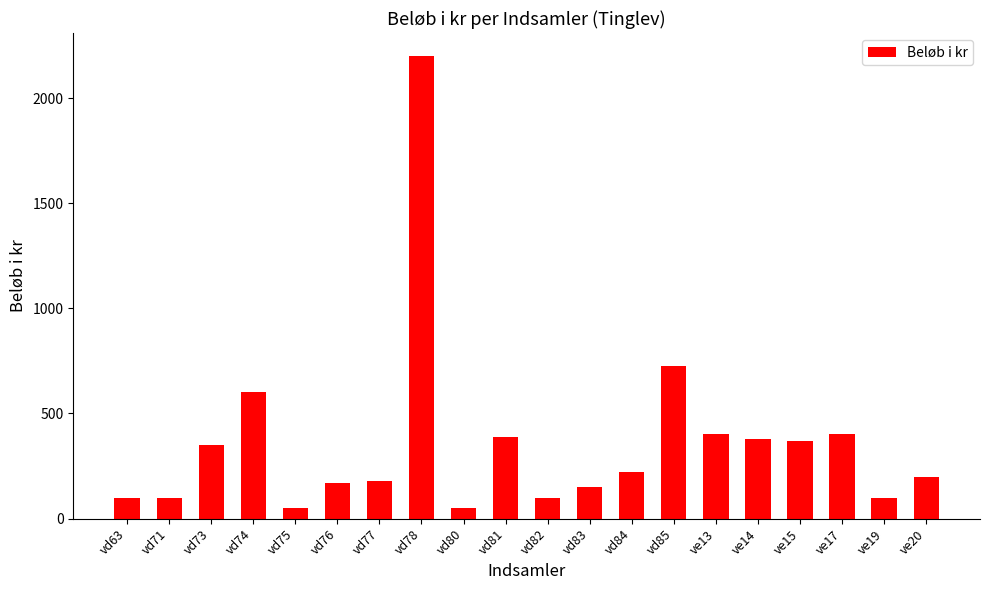

How many distinct data groups are displayed?

1